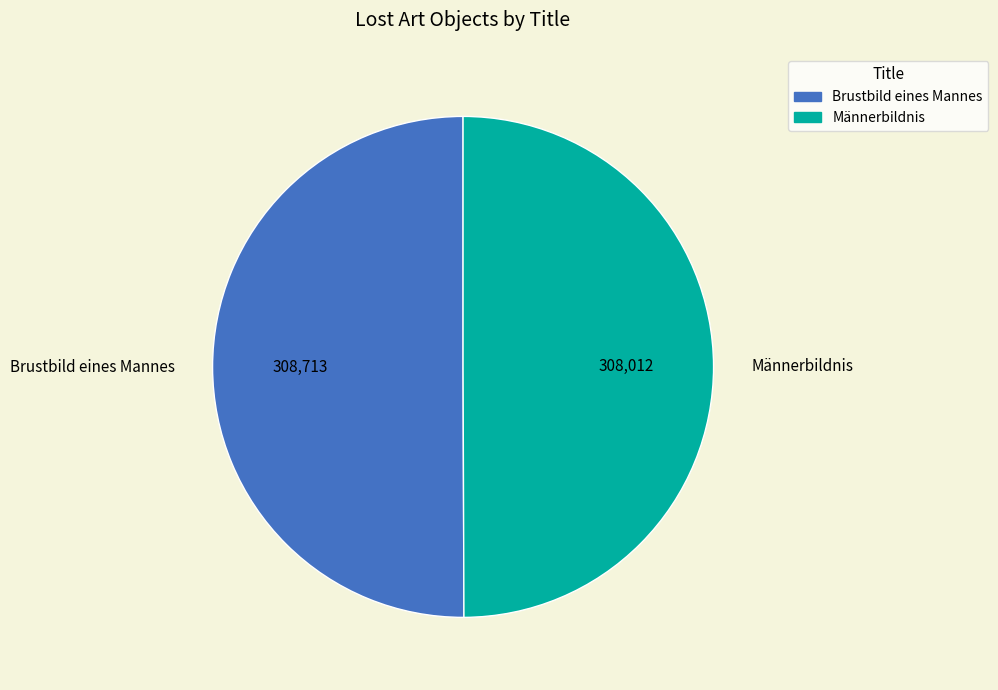

Is it true that Männerbildnis is 61% of the pie?

False